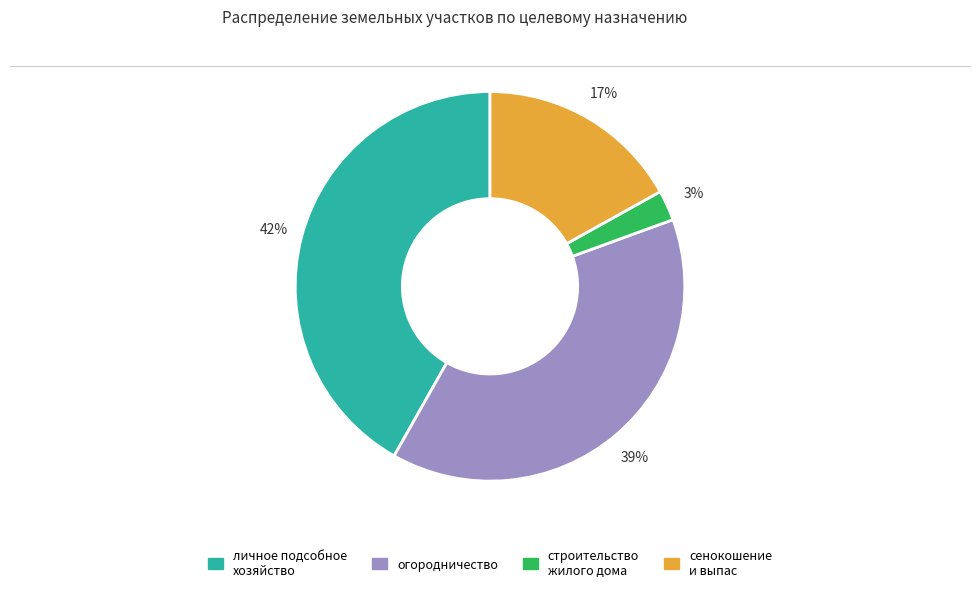

Is there any slice that represents more than half of the pie?

No